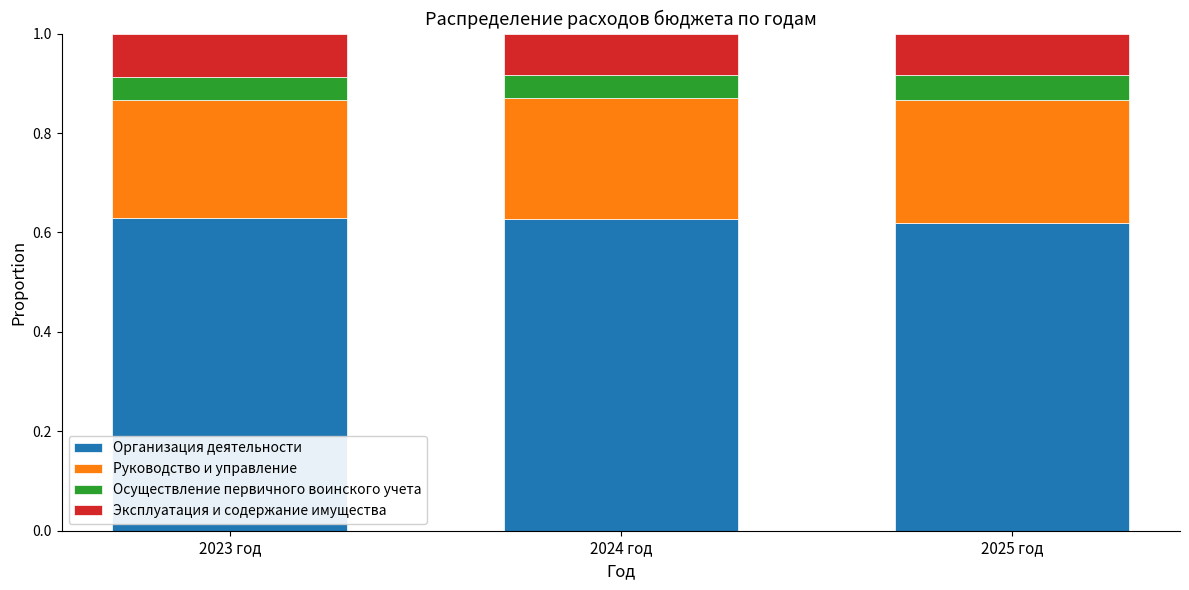

What is the total value across all series at 2023 год?

1.0